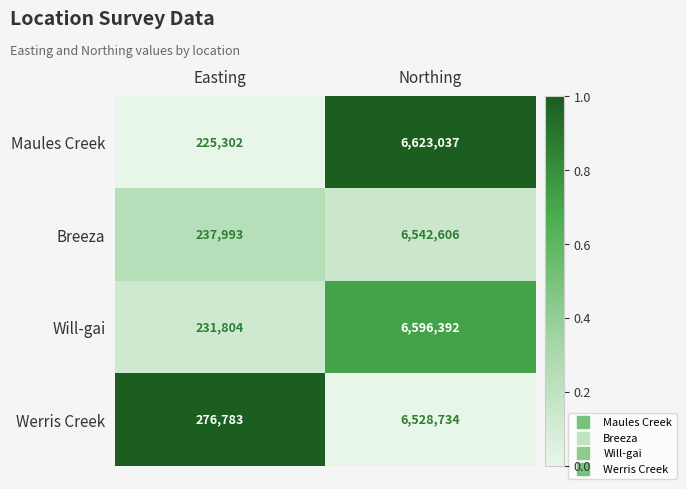

What is the spread (max minus min) of values at Northing?

94303